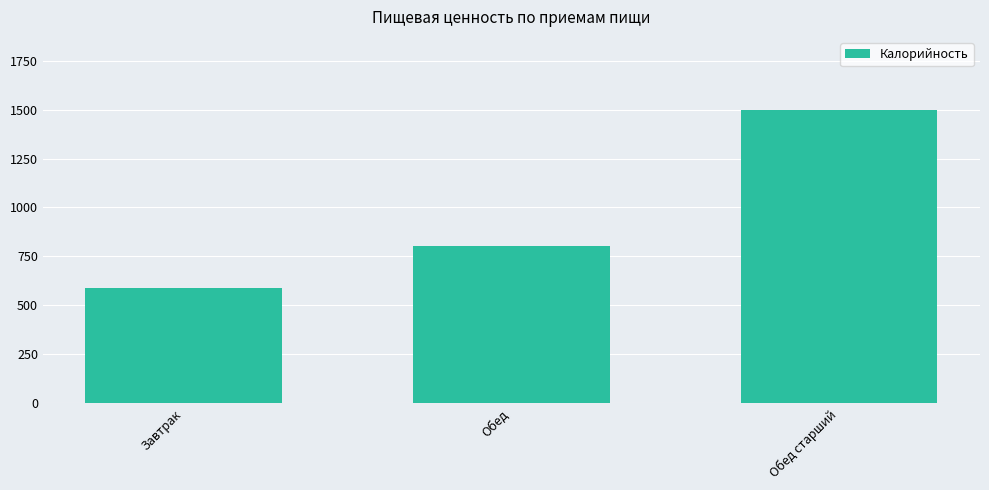

How many values are between 587 and 1497?

3